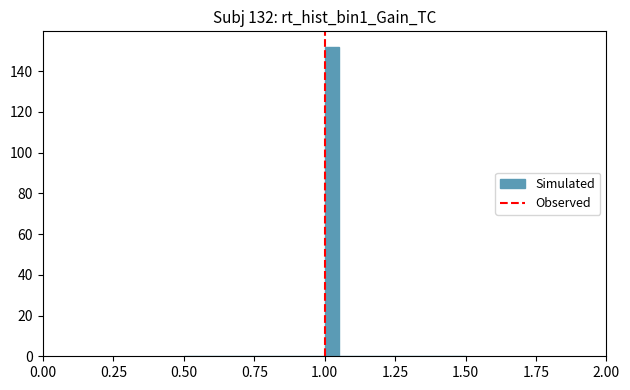

Around what value on the x-axis is the tallest bar? Give the approximate position of its centre, as read against the axis.

1.05